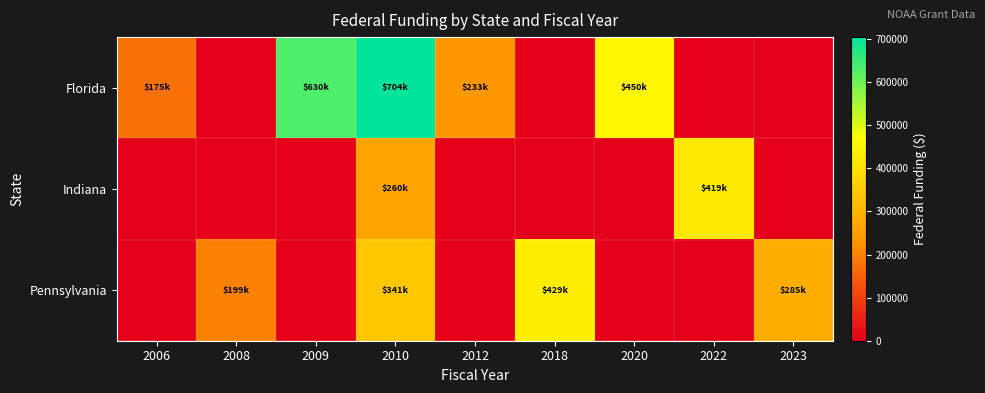

Which series has the largest range (max minus min)?

Florida